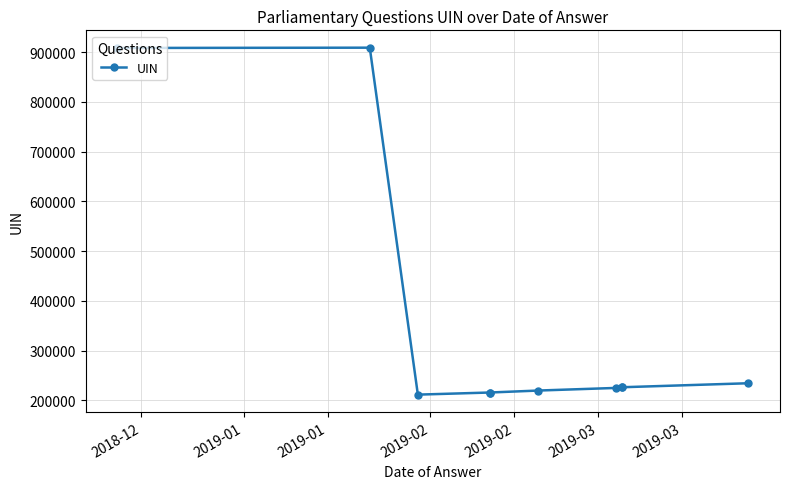

Is this an area chart (filled region under the line)?

No